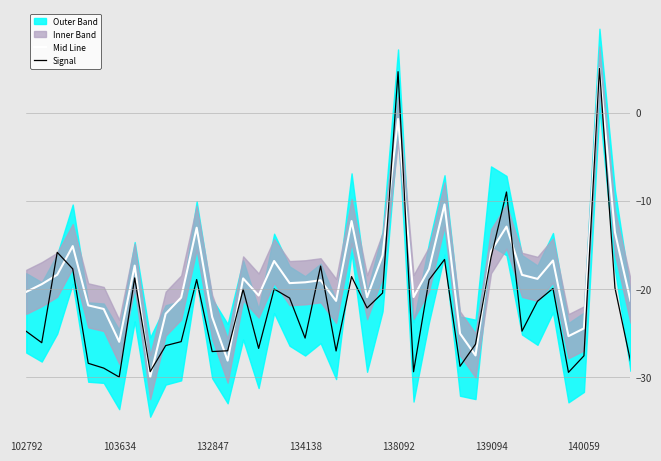

True or false: Mid Line has a value of -24.5 at 140059.

True